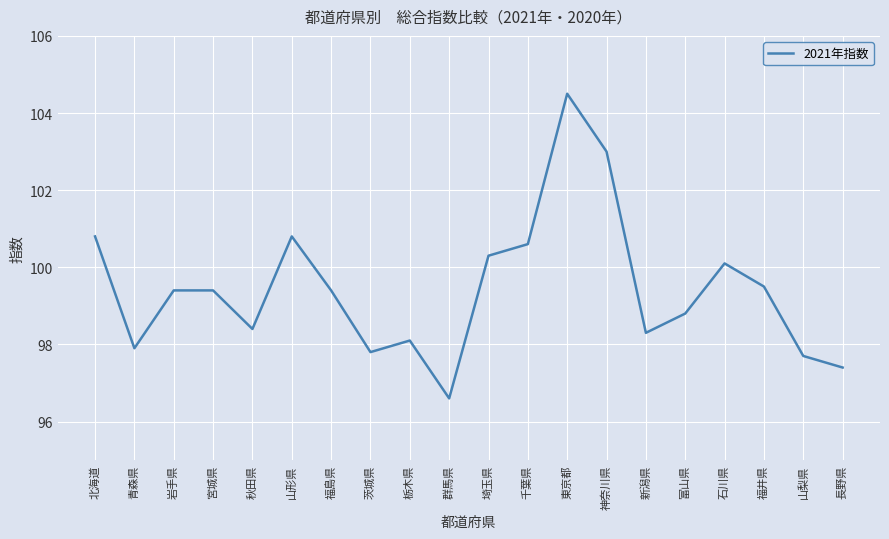

The chart shows a value of 100.8 at 山形県. True or false?

True